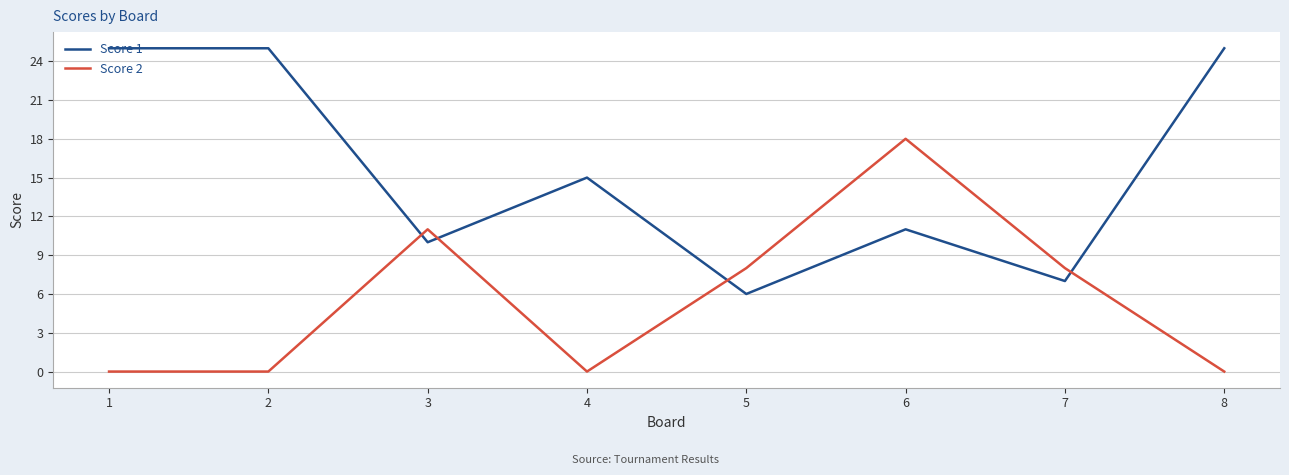

Rank the series at 5 from lowest to highest value.

Score 1, Score 2